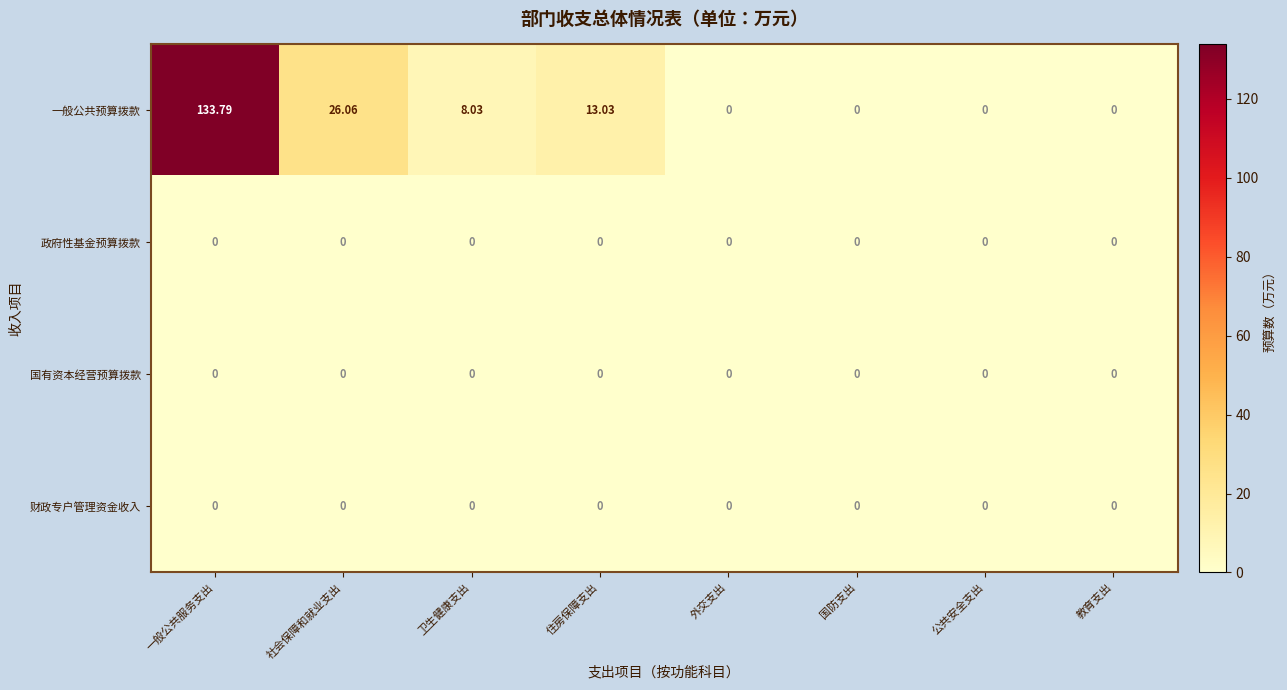

Which series has the widest spread of values?

一般公共预算拨款